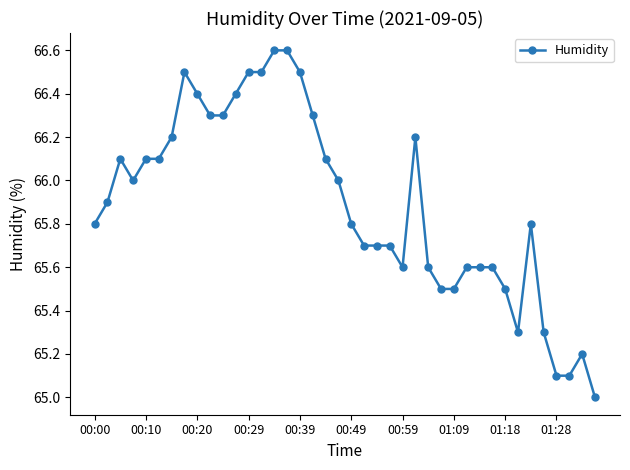

What is the maximum value shown in the chart?

66.6